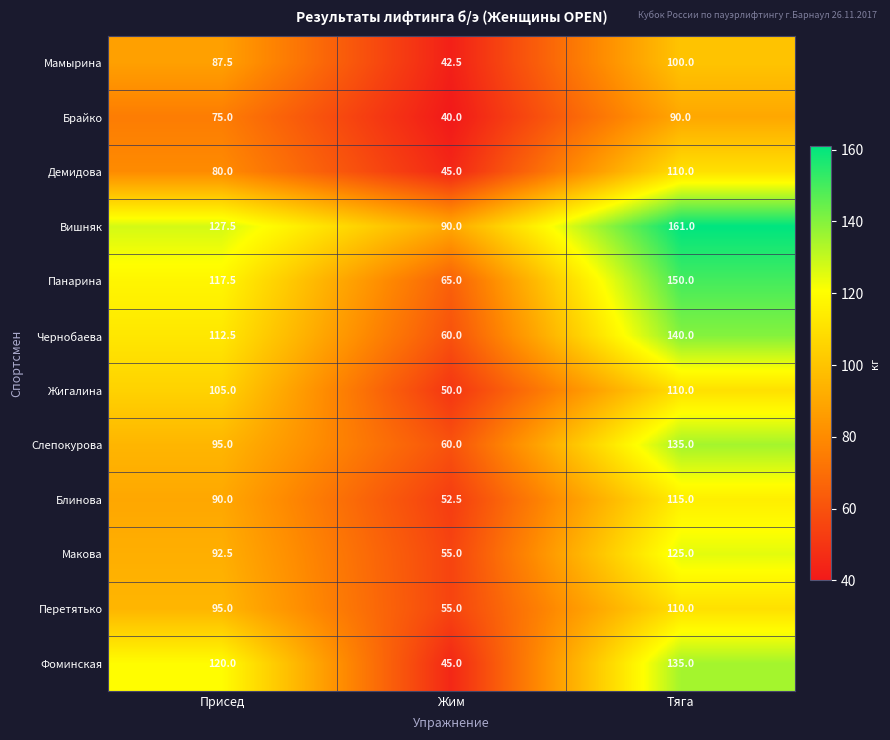

List the labels in order of Слепокурова value, smallest first.

Жим, Присед, Тяга